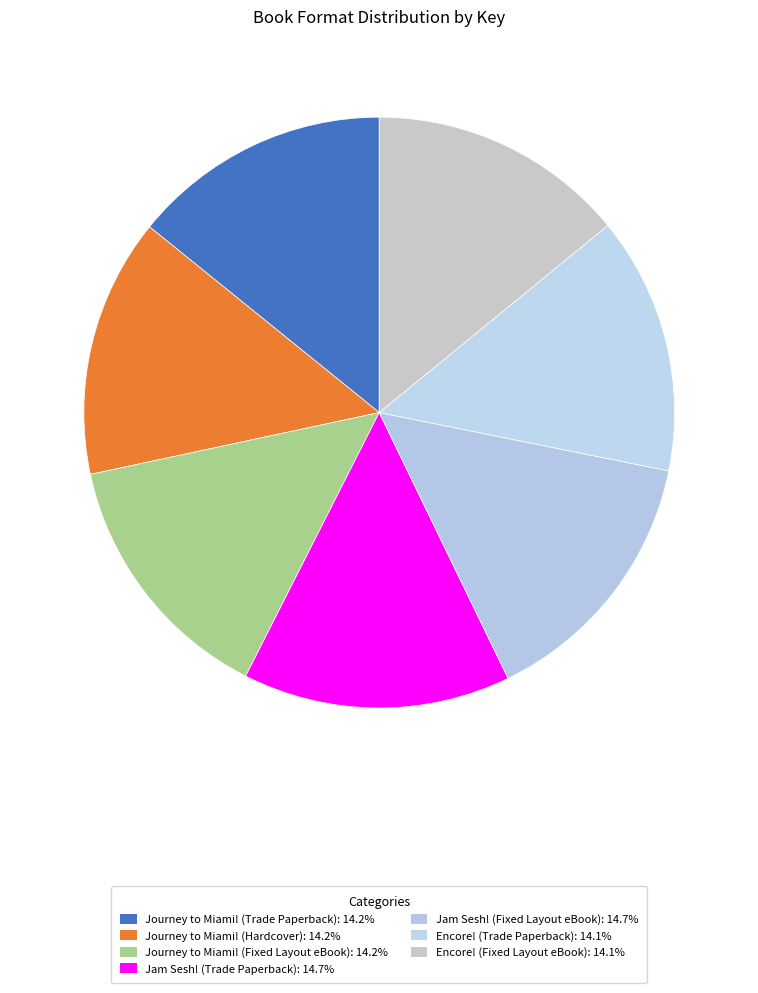

What is the largest slice in the pie chart?

Jam Sesh! (Trade Paperback)